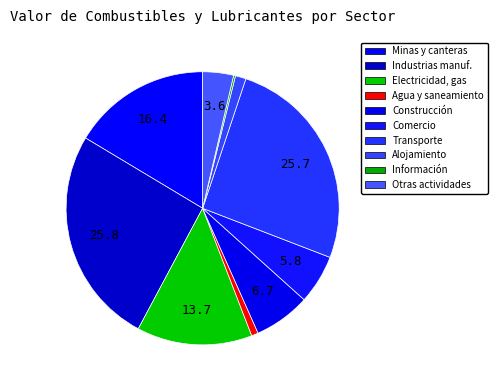

To the nearest percent, what is the average slice percentage?

10%